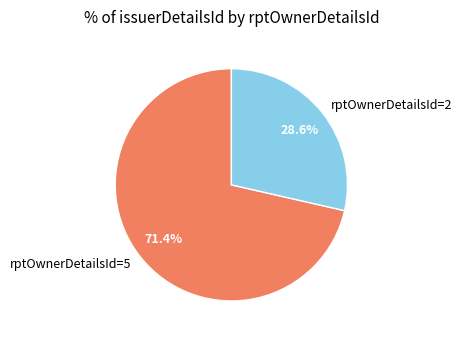

Combined, do rptOwnerDetailsId=2 and rptOwnerDetailsId=5 account for over 50%?

Yes